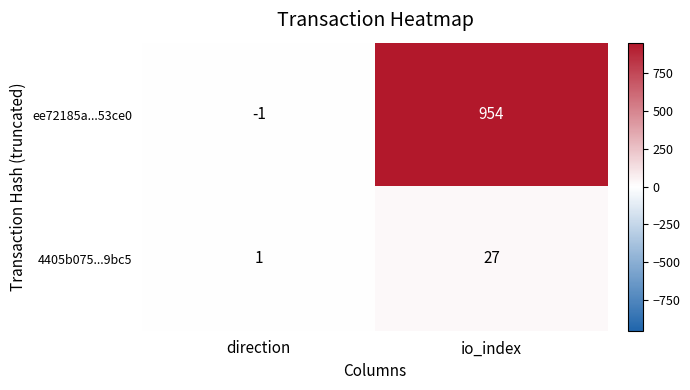

Which series has the widest spread of values?

ee72185a...53ce0